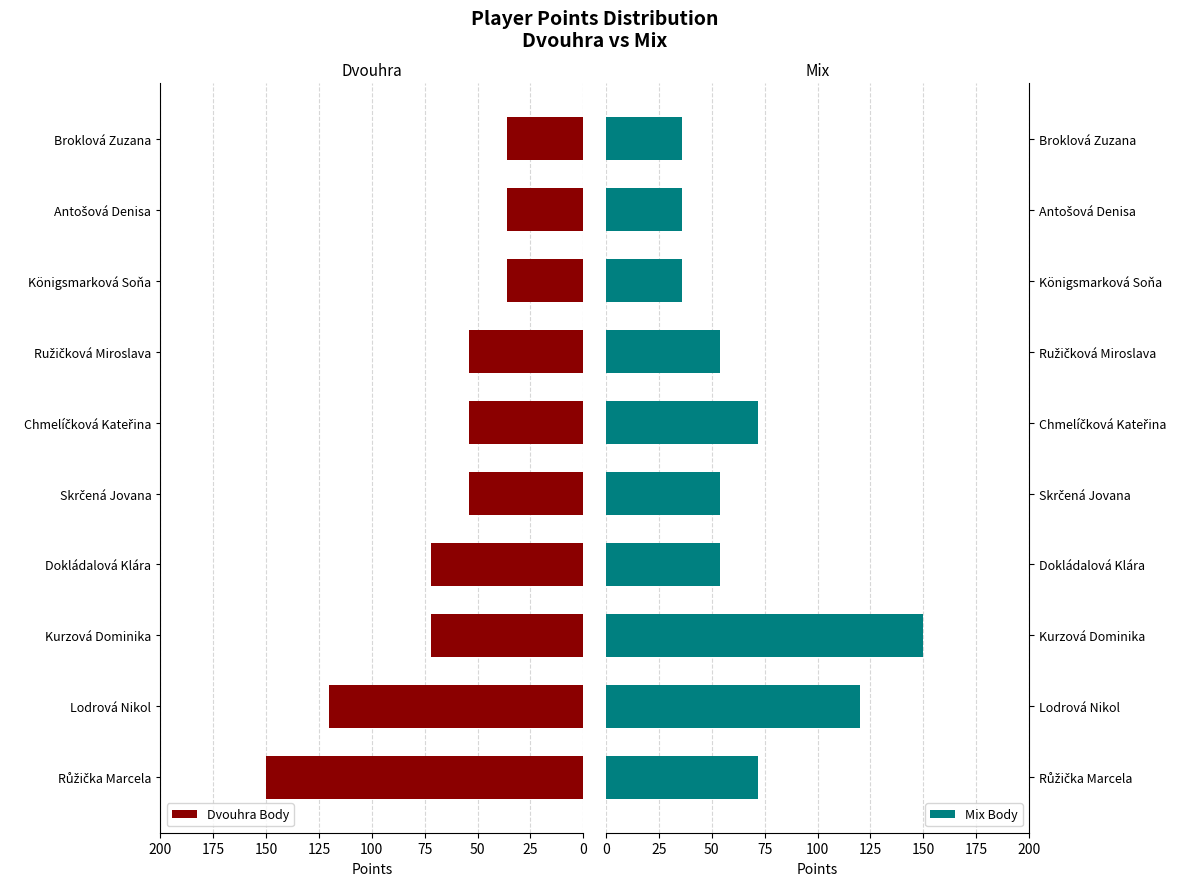

At how many categories does at least one series exceed 71?

5